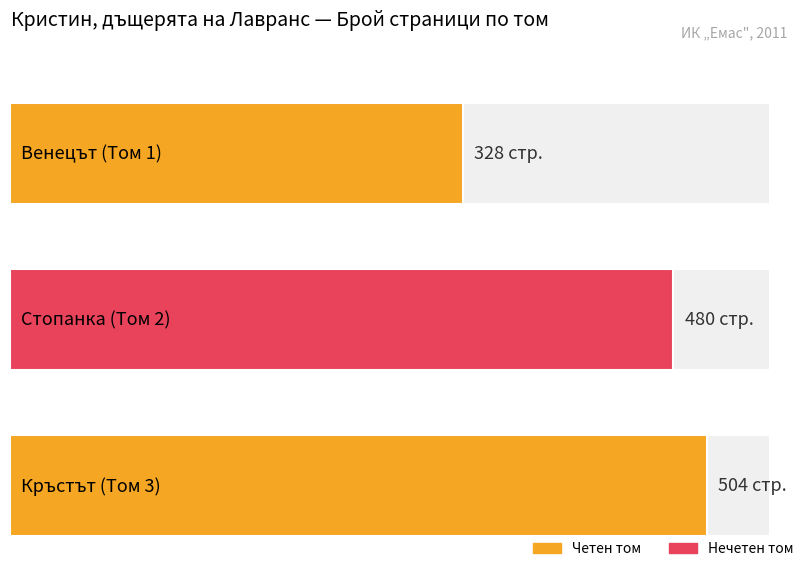

List the labels in order of value, largest first.

Кръстът (Том 3), Стопанка (Том 2), Венецът (Том 1)